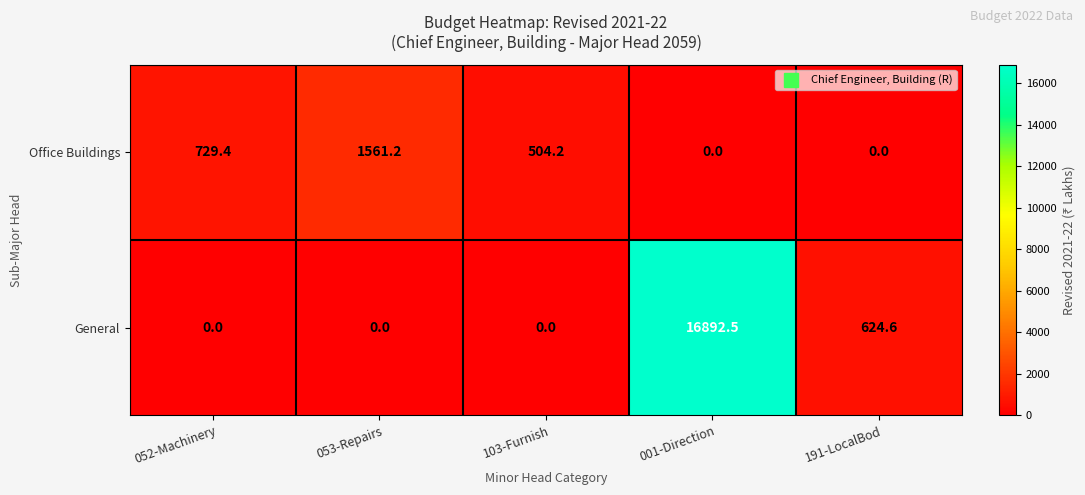

List the series in order of their overall mean, lowest first.

Office Buildings, General